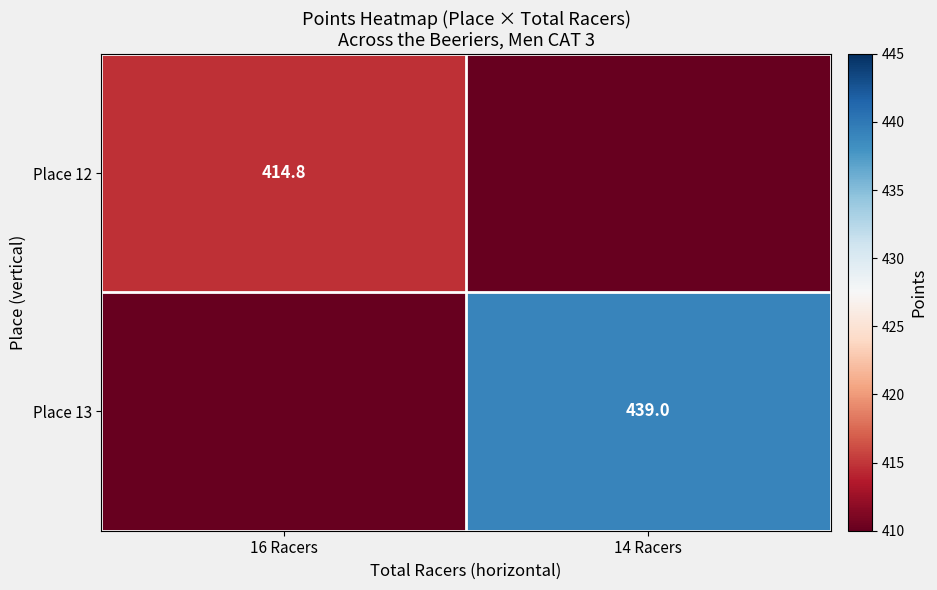

Between 14 Racers and 16 Racers, which is larger?

16 Racers